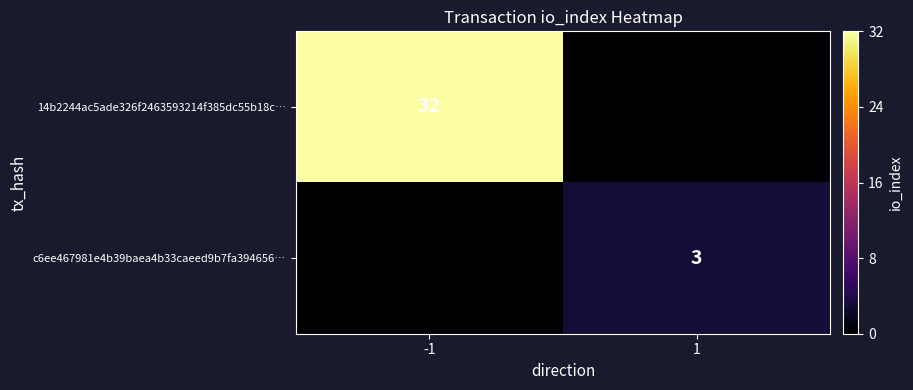

The c6ee467981e4b39baea4b33caeed9b7fa394656… series shows 3 at 1. True or false?

True